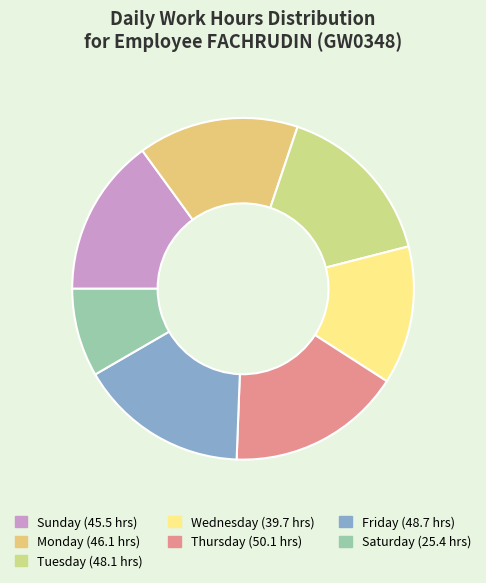

Count the number of slices in the pie.

7